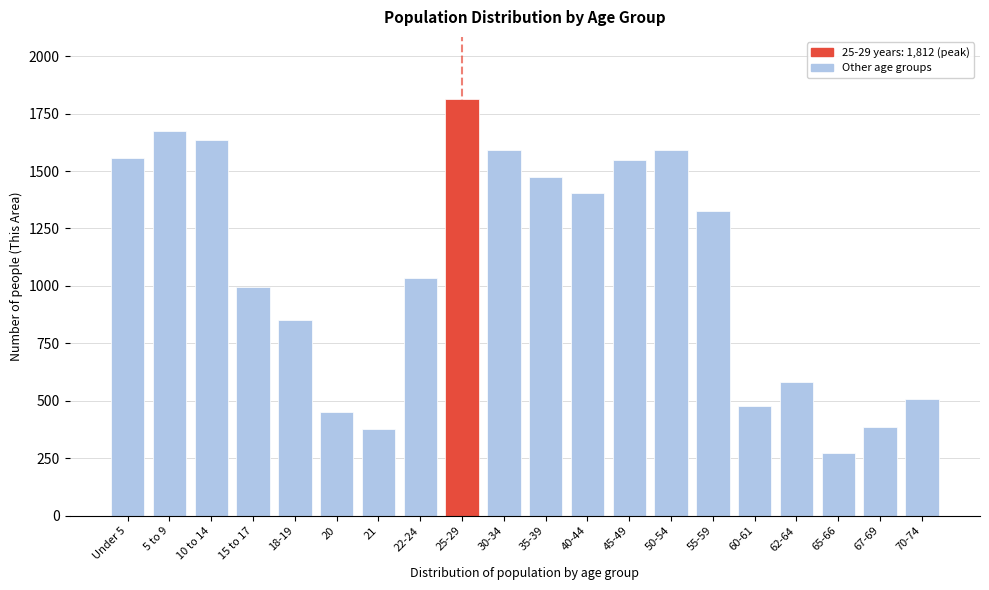

What is the approximate value at 65-66, to the nearest 50?

250